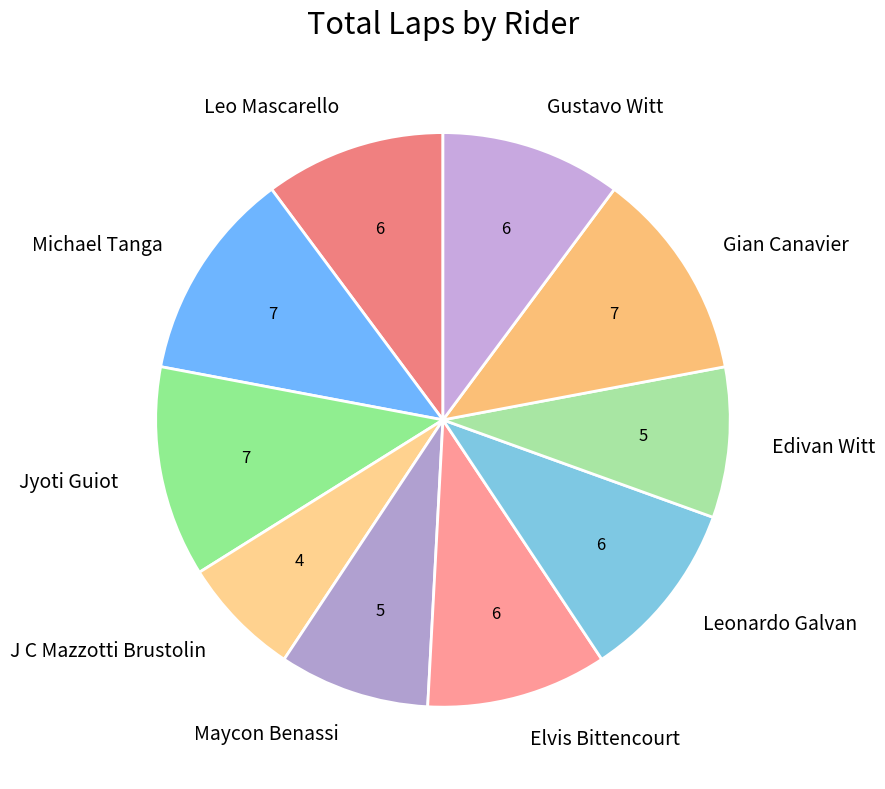

Between Gian Canavier and Gustavo Witt, which is larger?

Gian Canavier